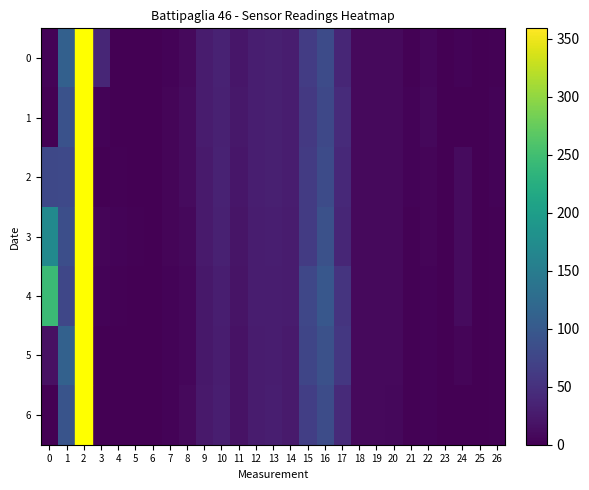

Between 2 and 21, which series saw the biggest shift?

3